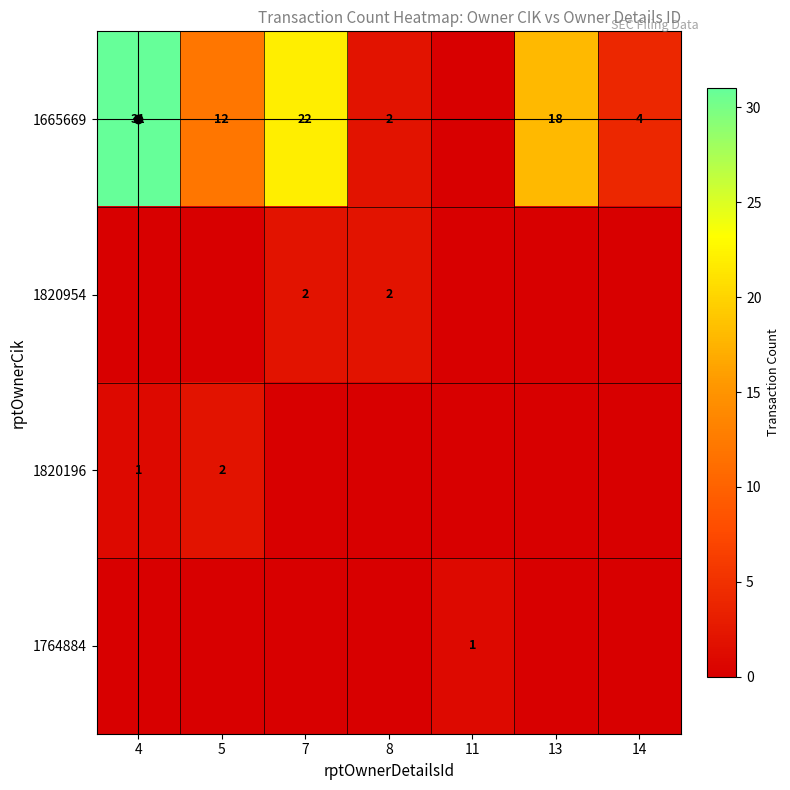

Which category has the lowest value in the 1820954 series?

4